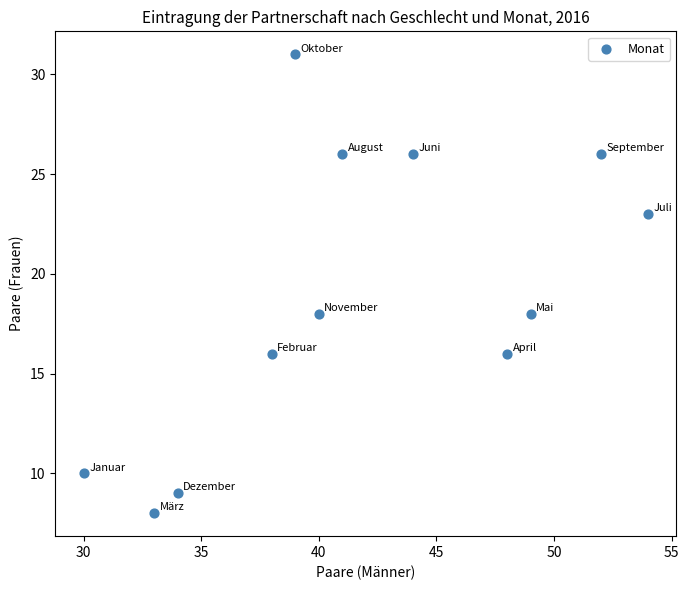

What is the average Y value?

19